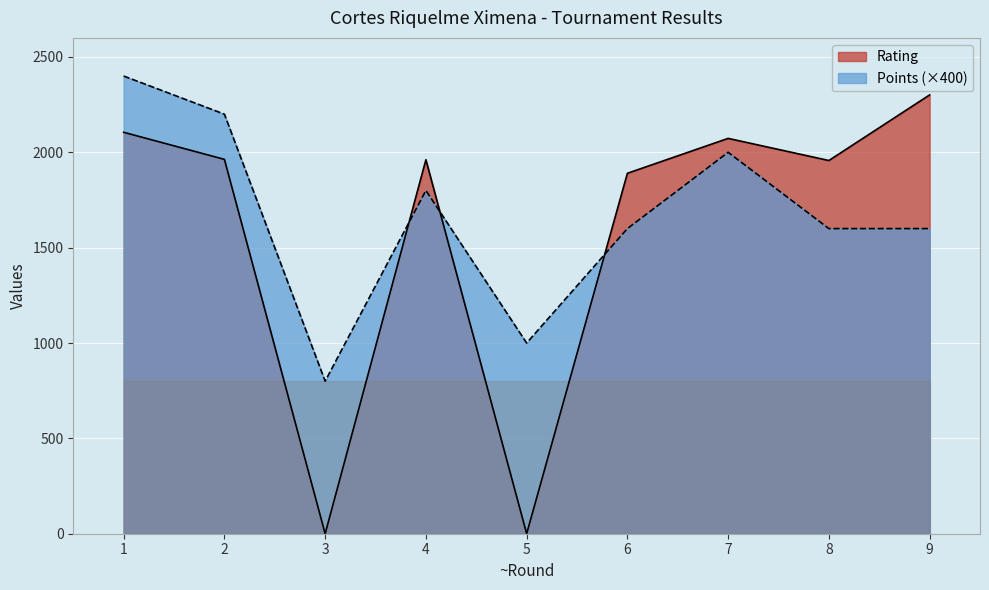

What is the lowest value of the Points series?

800